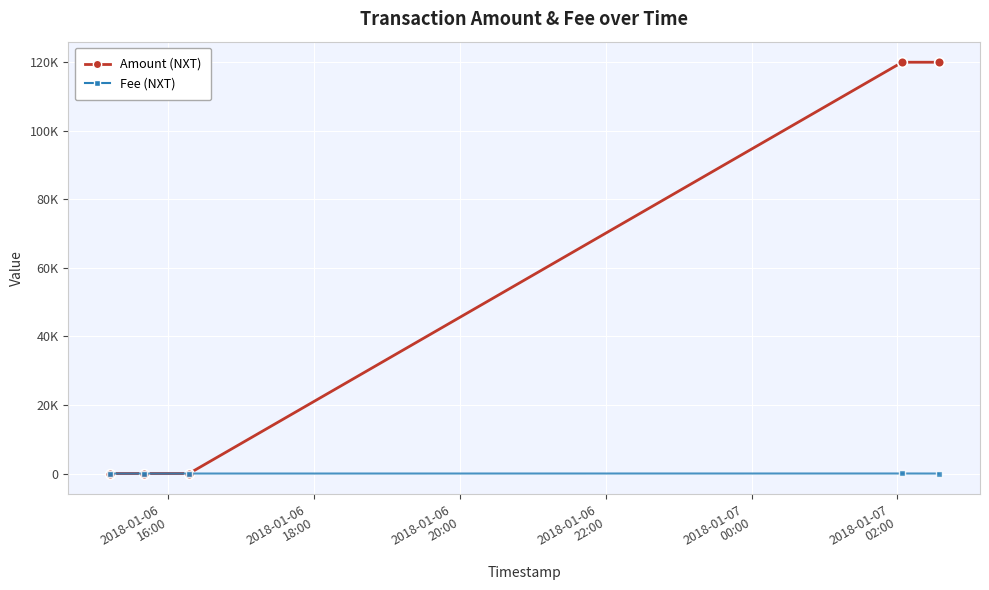

Does the chart display data point markers on the line(s)?

Yes